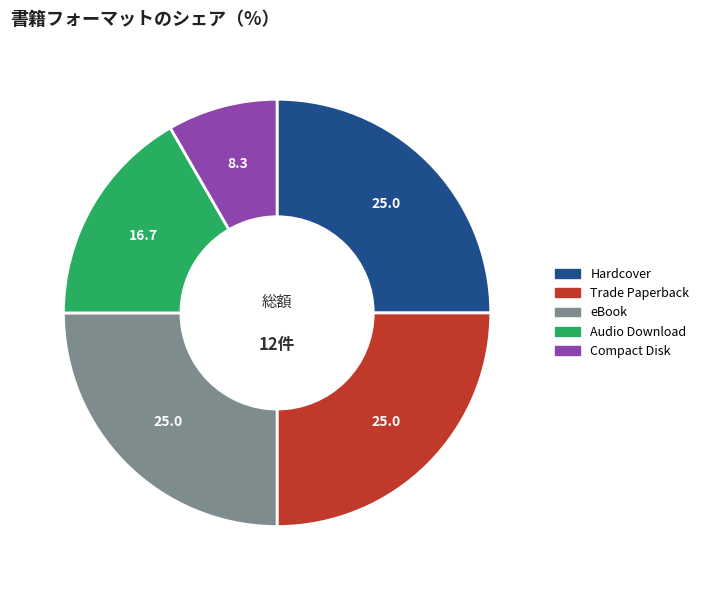

Is the sum of eBook and Compact Disk greater than half?

No